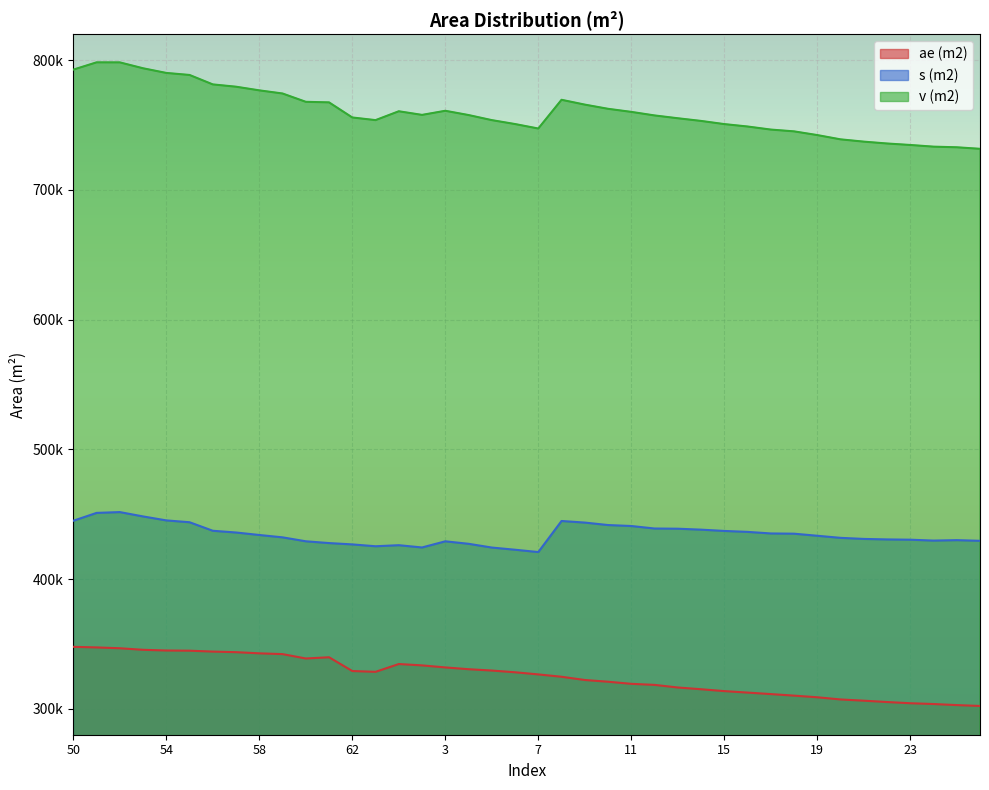

What is the average value of the v (m2) series?

760213